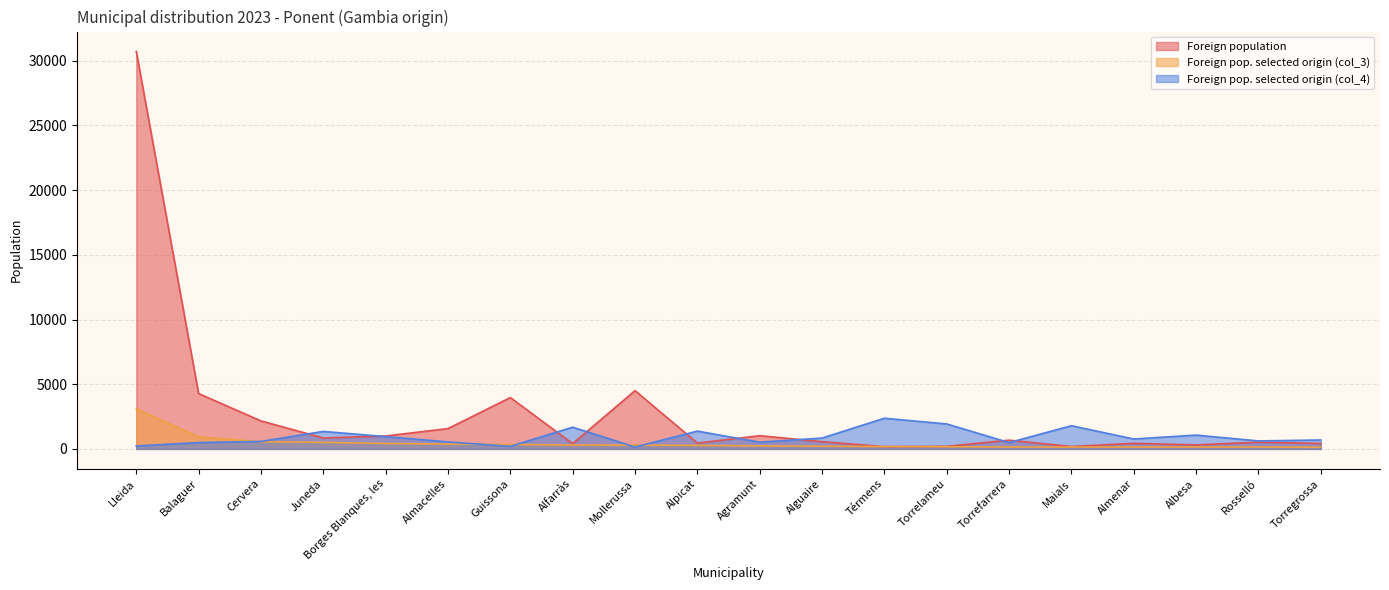

List the series in order of their overall mean, highest first.

Foreign population, Foreign pop. selected origin (col_4), Foreign pop. selected origin (col_3)